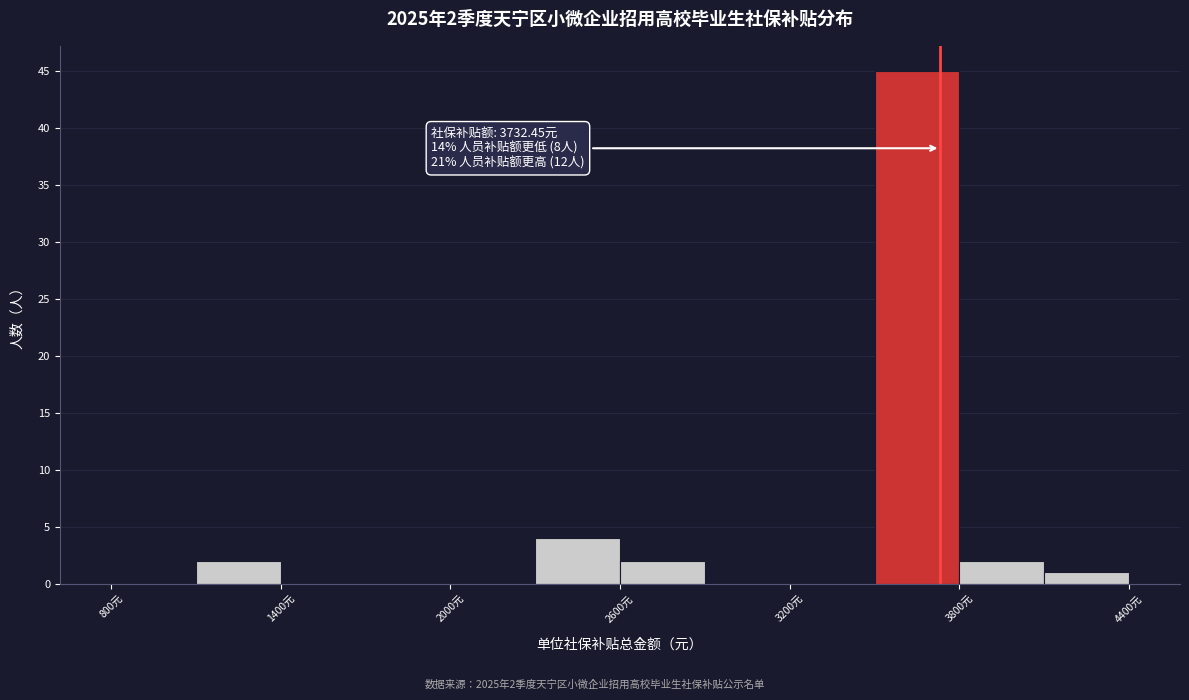

Around what value on the x-axis is the tallest bar? Give the approximate position of its centre, as read against the axis.

3700